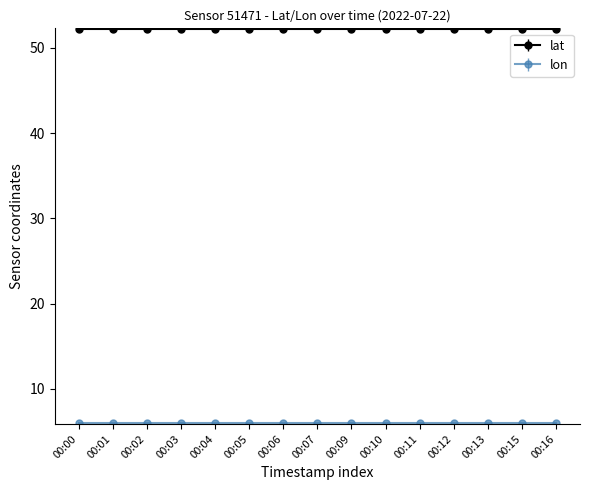

Is it true that lon equals 10.0 at 00:04?

False